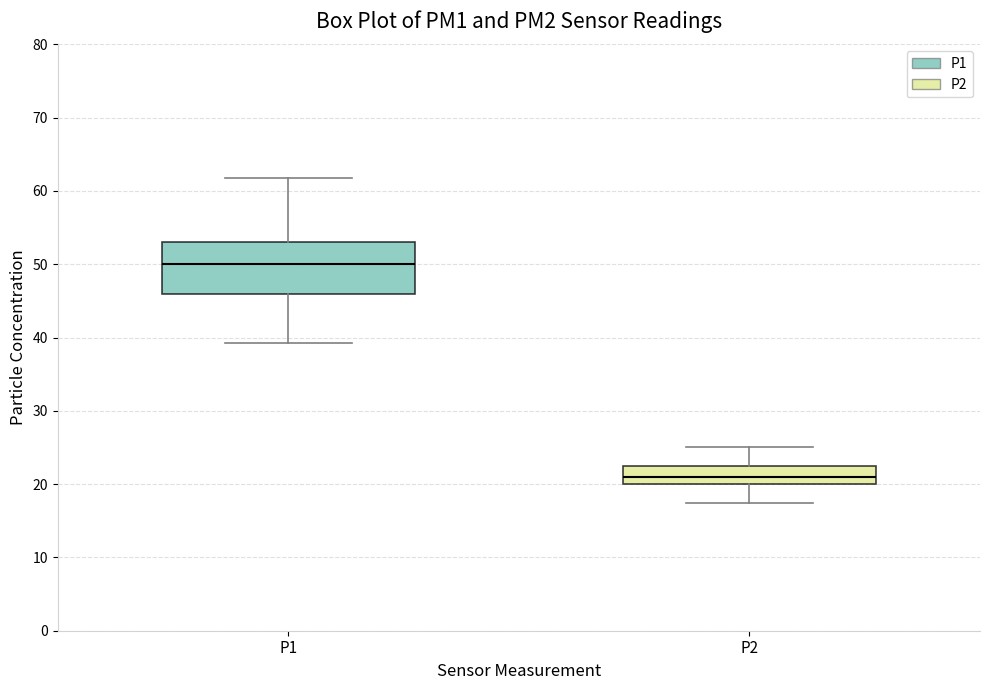

Reading left to right, transcribe this box plot: for each box, give where its median line is, the range the box spans, and where its two whiskers end, as read against the y-axis. The values are not printed on the chart, so give them approximately, as read against the axis.

P1: median 50, box 46 to 53, whiskers 39 to 62
P2: median 21, box 20 to 23, whiskers 17 to 25